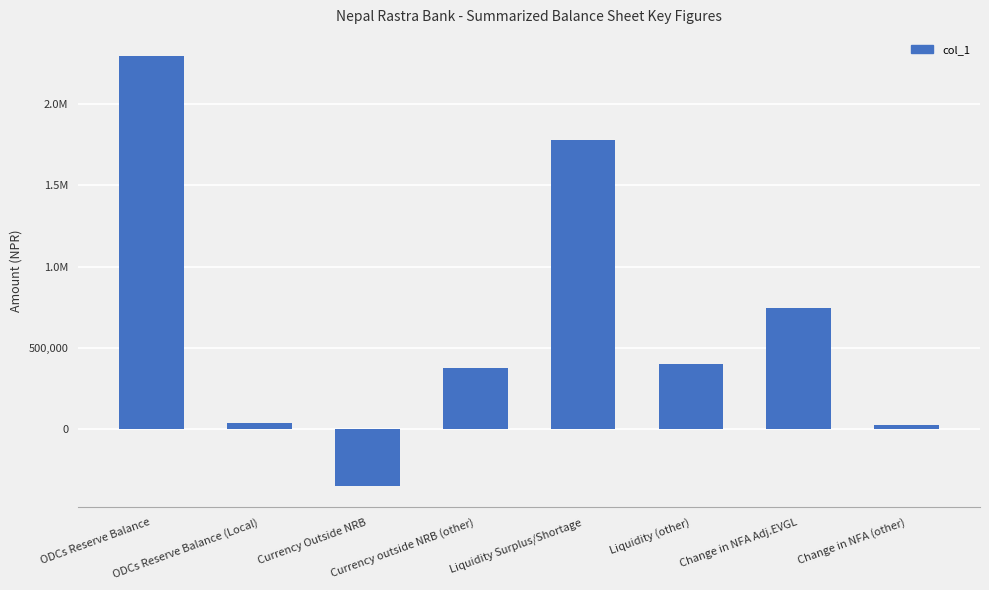

Rank the categories by value from highest to lowest.

ODCs Reserve Balance, Liquidity Surplus/Shortage, Change in NFA Adj.EVGL, Liquidity (other), Currency outside NRB (other), ODCs Reserve Balance (Local), Change in NFA (other), Currency Outside NRB